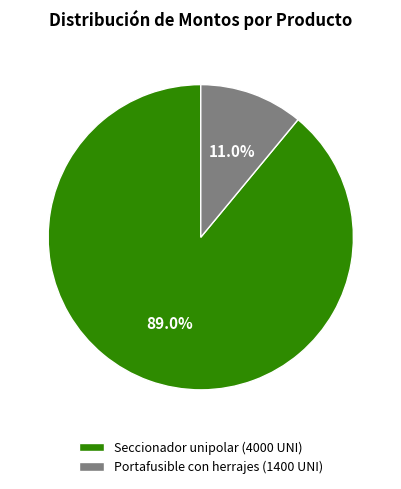

What percentage is the Portafusible con herrajes (1400 UNI) slice, to the nearest percent?

11%